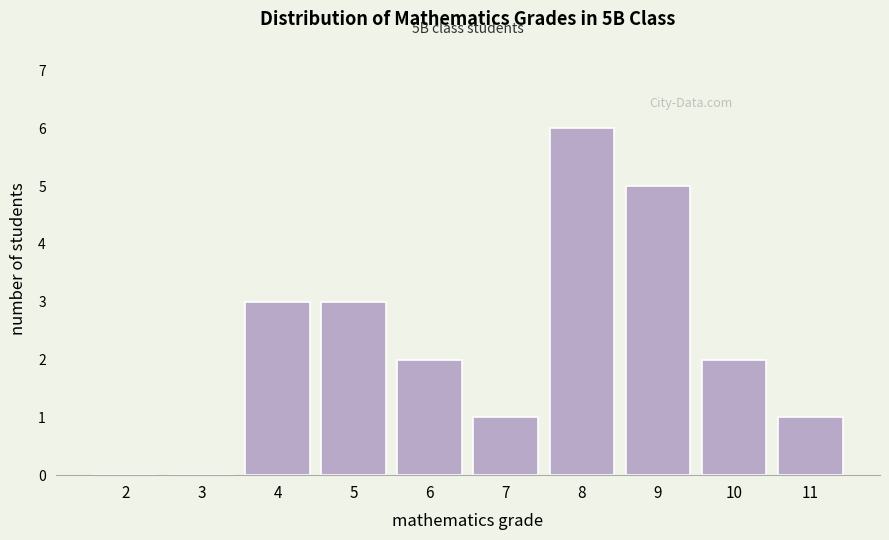

Reading left to right, list all the values displayed in this chart.

2=0	3=0	4=3	5=3	6=2	7=1	8=6	9=5	10=2	11=1